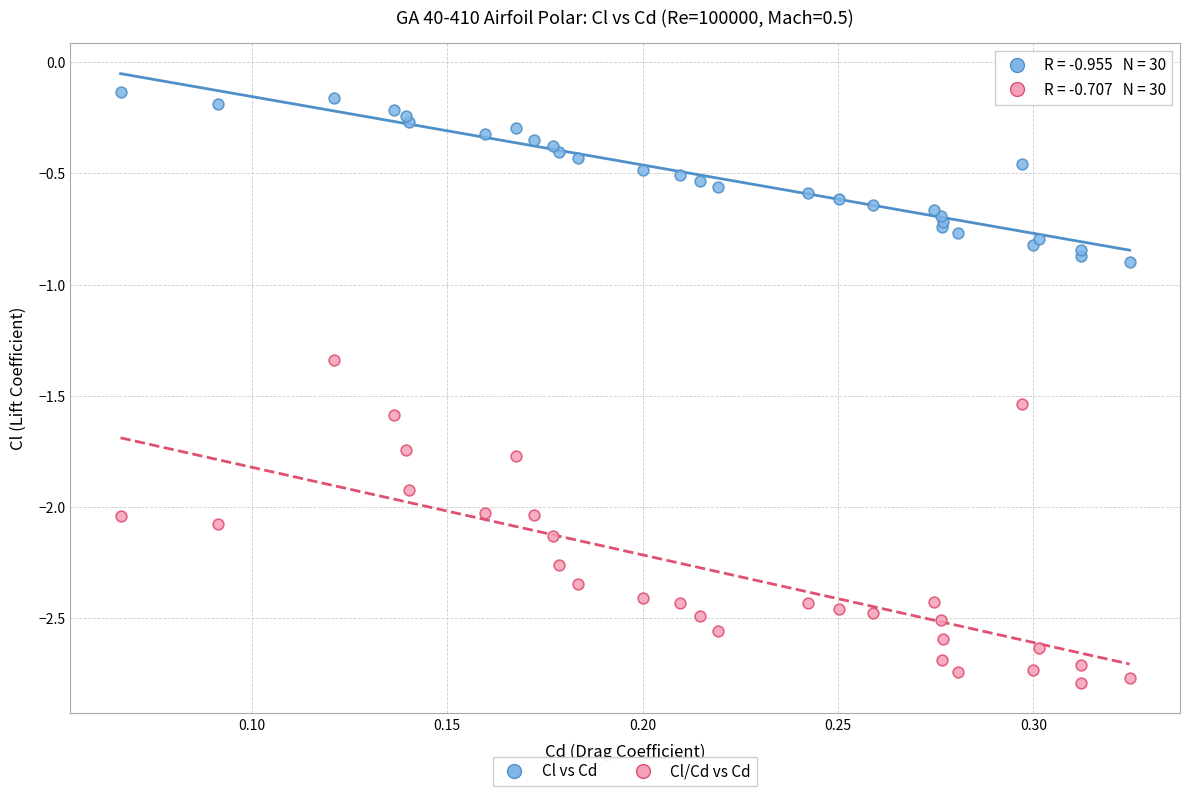

Which series reaches the maximum Y coordinate?

Cl vs Cd